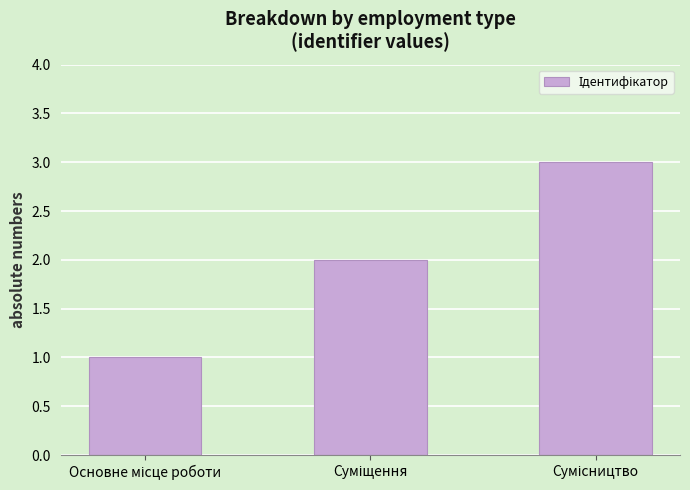

What is the sum of all values?

6